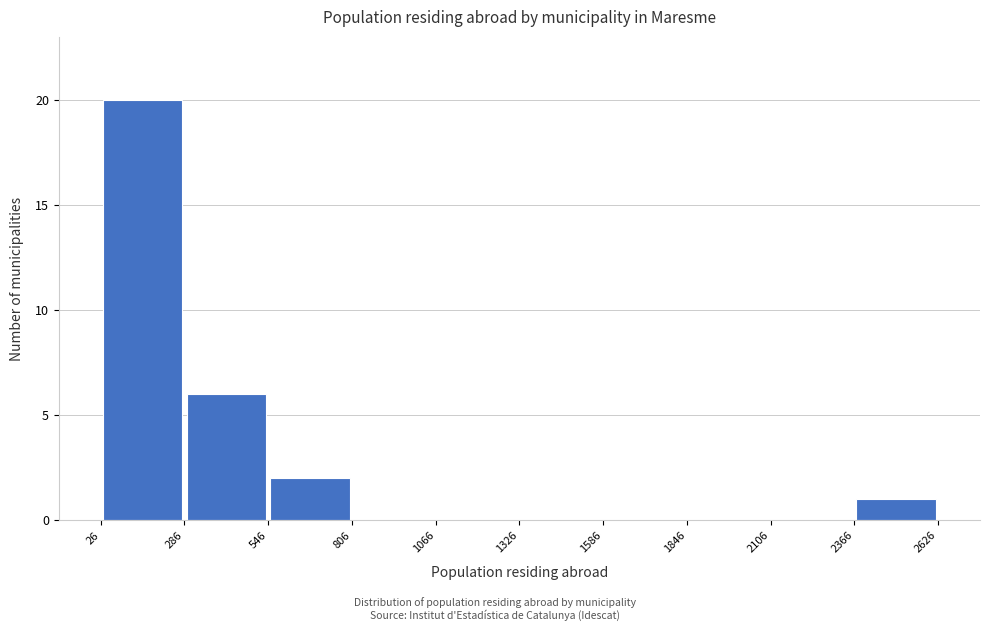

Reading left to right, list every bar in this chart as the range it spans on the x-axis followed by its height. The values are not printed on the chart, so give them approximately, as read against the axis.

26 to 286: 20
286 to 546: 6
546 to 806: 2
806 to 1066: 0
1066 to 1326: 0
1326 to 1586: 0
1586 to 1846: 0
1846 to 2106: 0
2106 to 2366: 0
2366 to 2626: 1